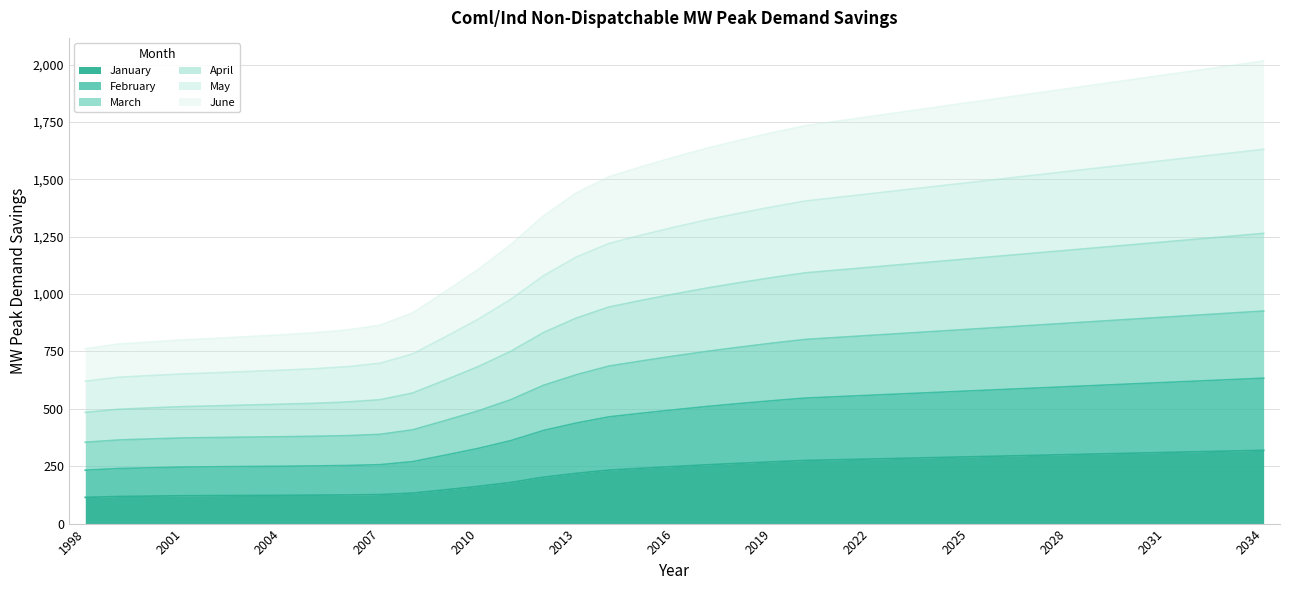

At which label does June reach its peak?

2034